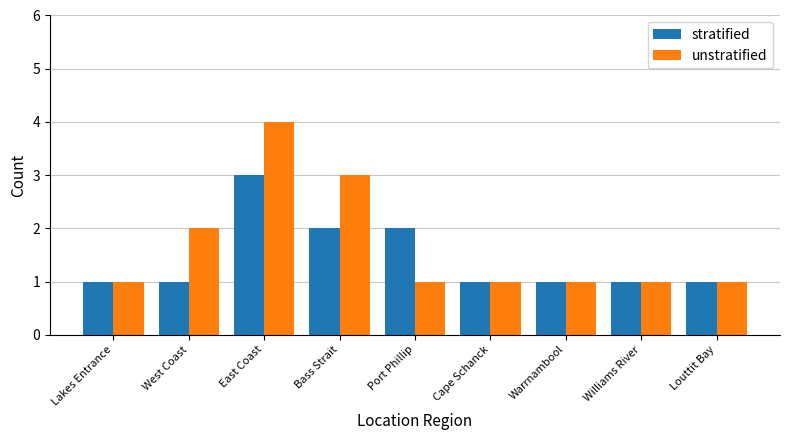

What is the sum of all unstratified values?

15